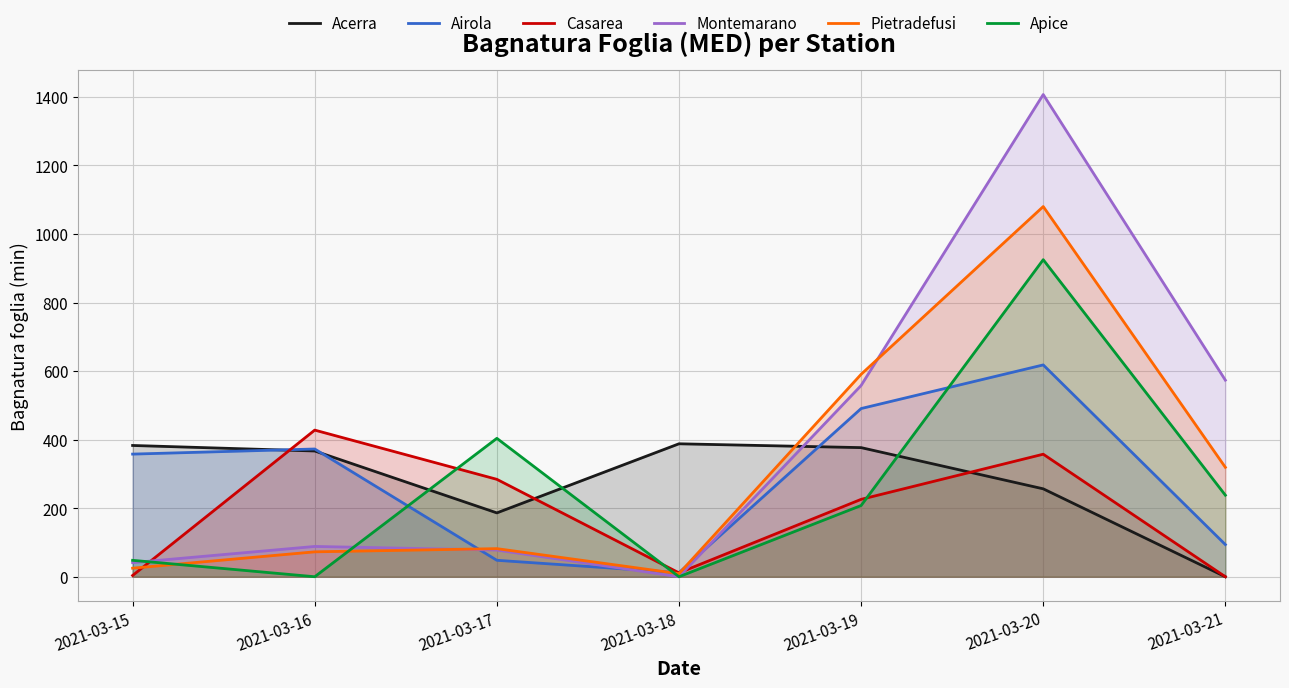

Where do Pietradefusi and Apice first cross each other?

2021-03-15 and 2021-03-16